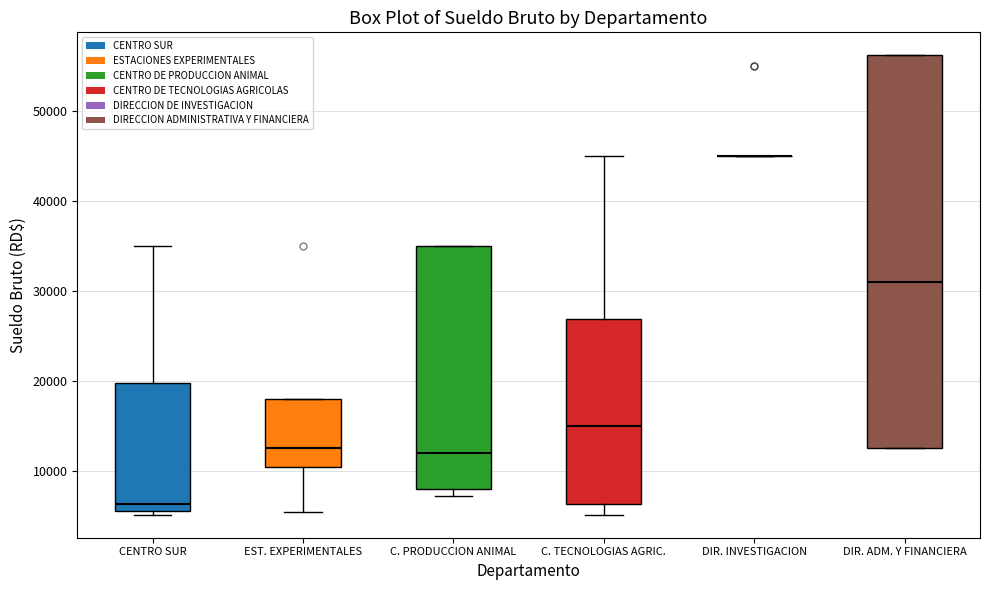

Reading left to right, transcribe this box plot: for each box, give where its median line is, the range the box spans, and where its two whiskers end, as read against the y-axis. The values are not printed on the chart, so give them approximately, as read against the axis.

CENTRO SUR: median 6000 (just above the box's lower edge), box 6000 to 20000, whiskers 5000 to 35000
EST. EXPERIMENTALES: median 12000, box 10000 to 18000, whiskers 5000 to 18000
C. PRODUCCION ANIMAL: median 12000, box 8000 to 35000, whiskers 7000 to 35000
C. TECNOLOGIAS AGRIC.: median 15000, box 6000 to 27000, whiskers 5000 to 45000
DIR. INVESTIGACION: box collapsed to a line at 45000, whiskers 45000 to 45000
DIR. ADM. Y FINANCIERA: median 31000, box 13000 to 56000, whiskers 13000 to 56000